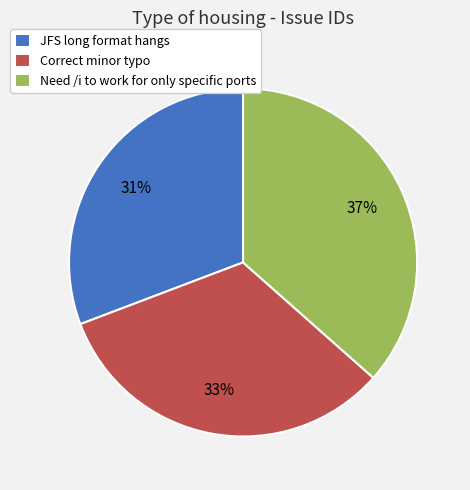

To the nearest percent, what is the combined percentage of JFS long format hangs and Need /i to work for only specific ports?

67%